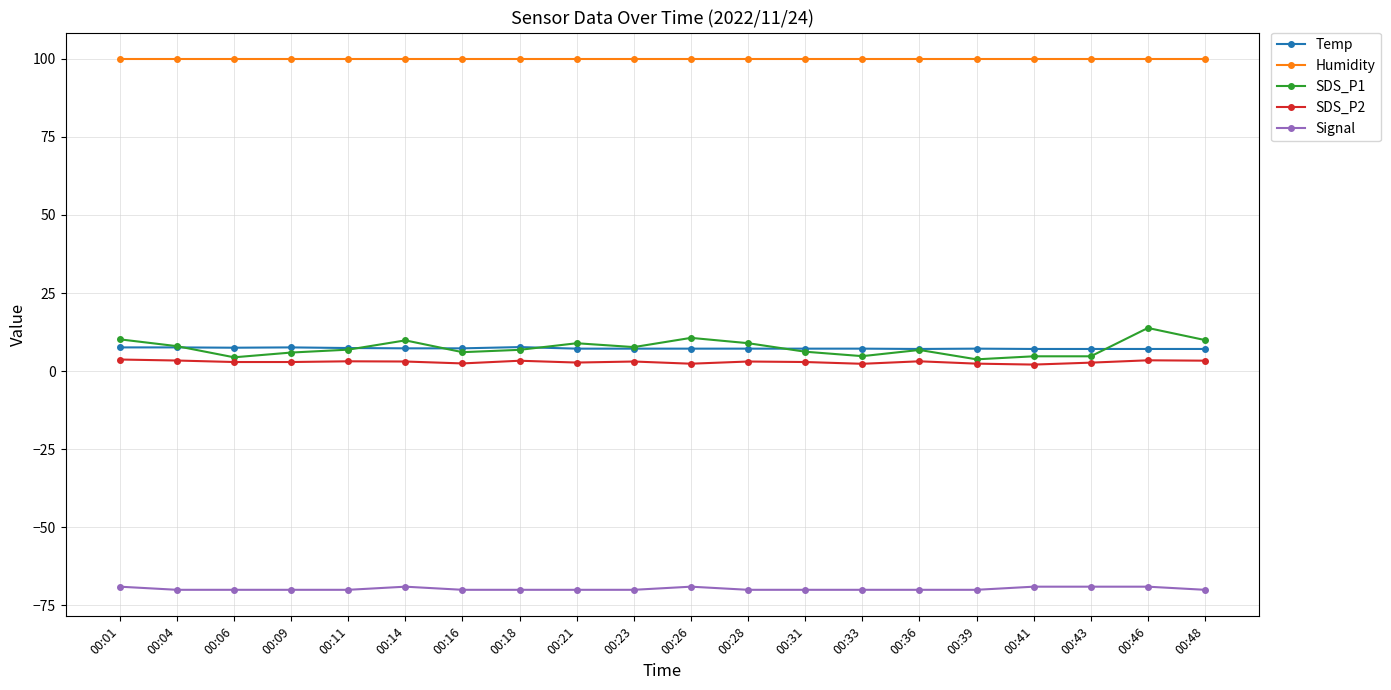

Which series has the largest range (max minus min)?

SDS_P1